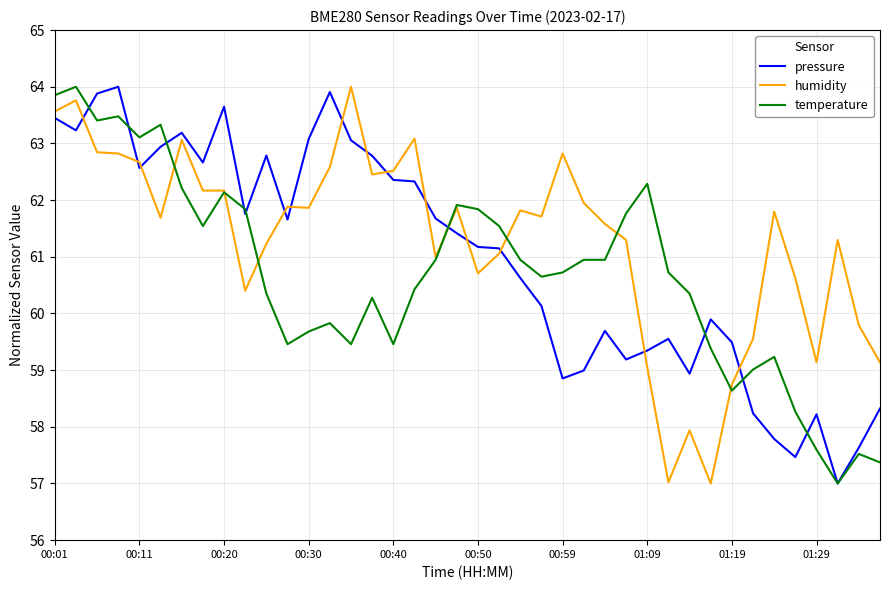

What is the difference between the second highest and minimum values in the humidity series?

6.8